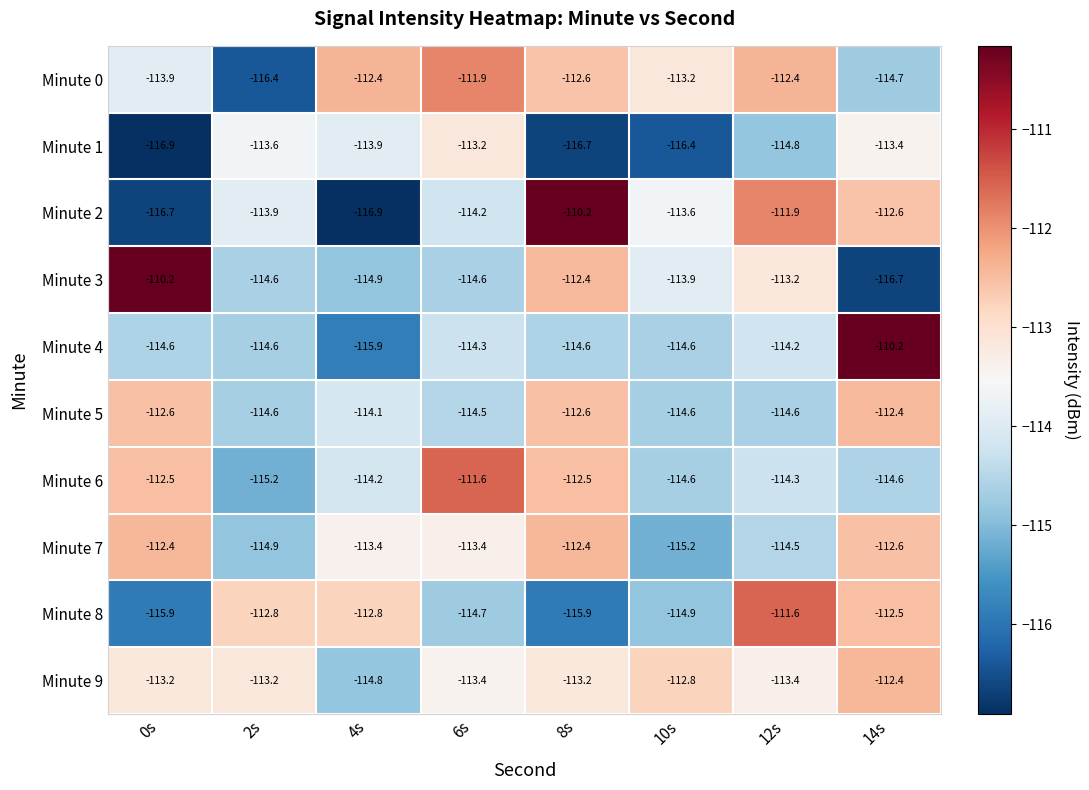

What is the sum of the Minute 9 values at 14s and 0s?

-225.6